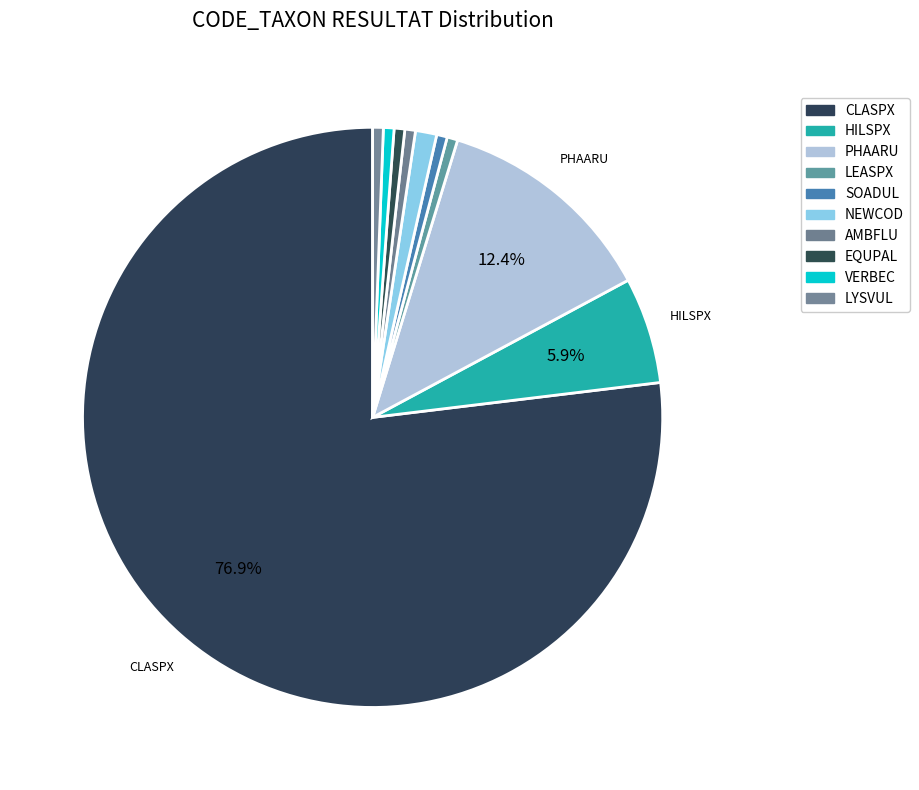

To the nearest percent, what is the difference between the VERBEC and PHAARU slice percentages?

12%